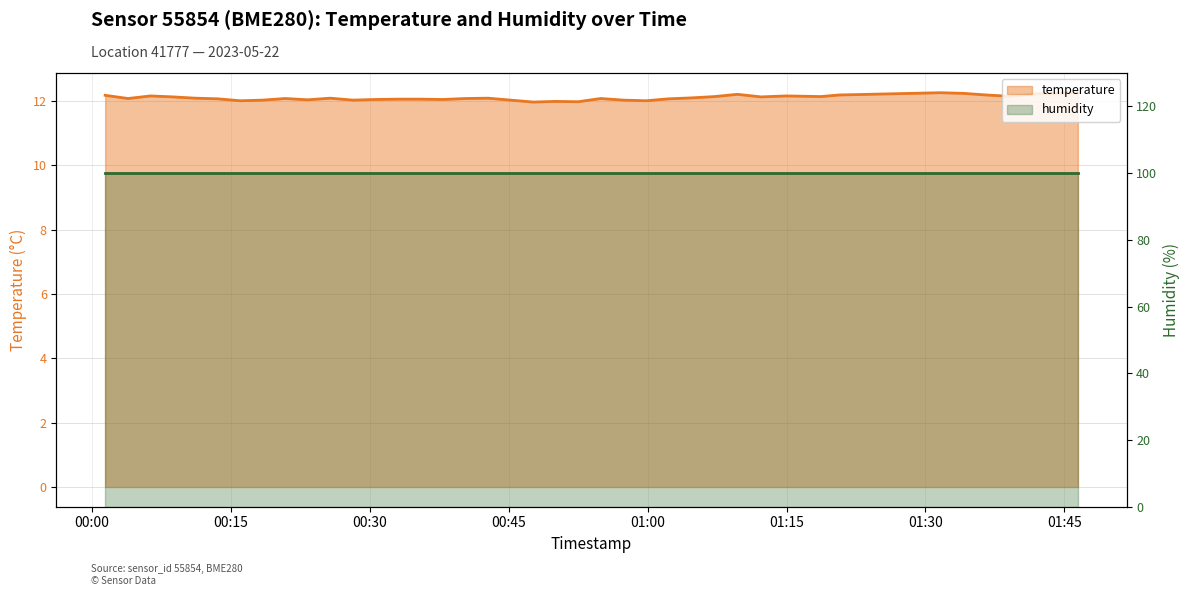

Between 2023-05-22T00:42:45 and 2023-05-22T00:25:43, which is larger?

2023-05-22T00:42:45